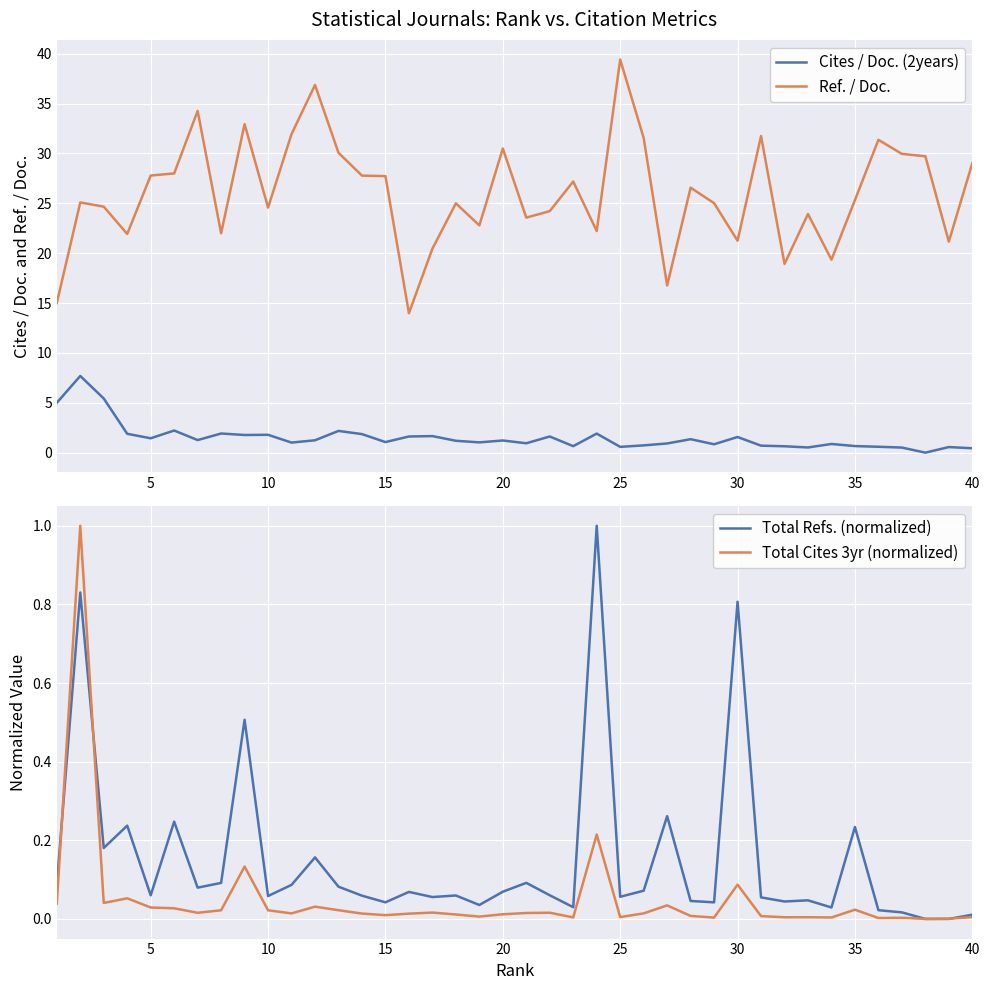

True or false: Cites / Doc. (2years) and Total Cites 3yr (normalized) cross at least once.

False